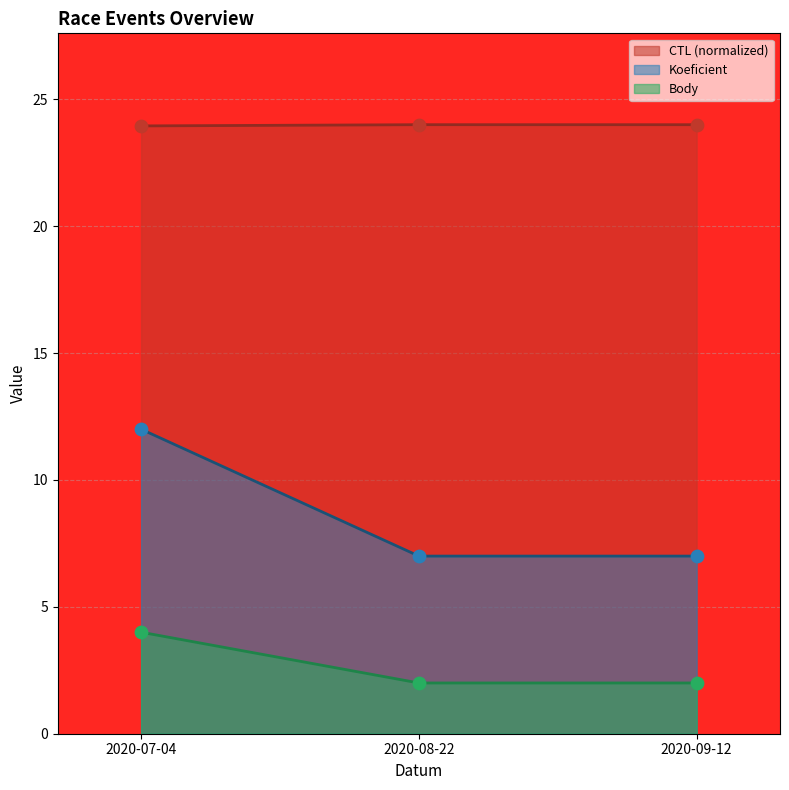

At how many categories does at least one series exceed 17?

3